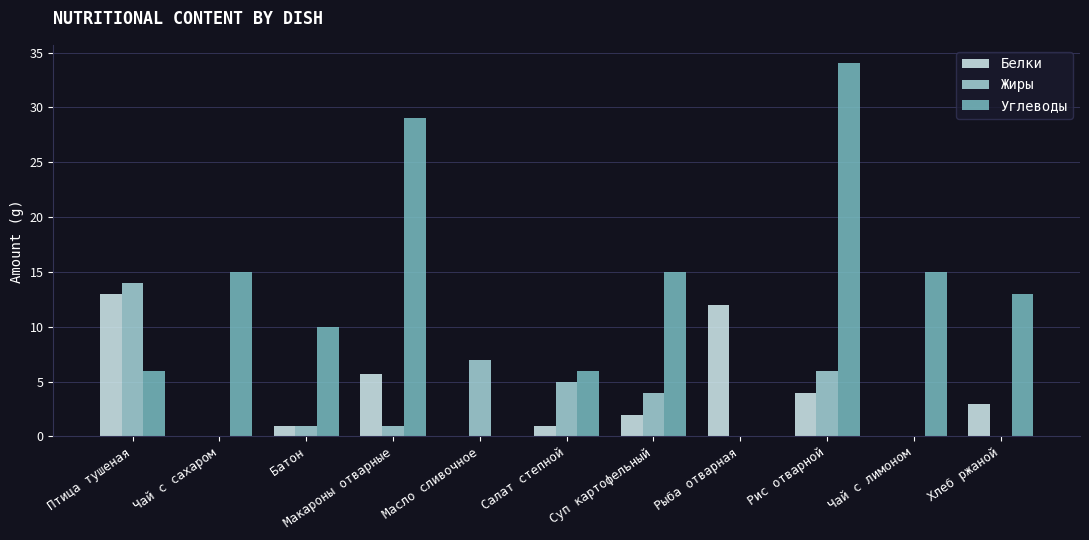

What is the maximum value shown in the chart?

34.0